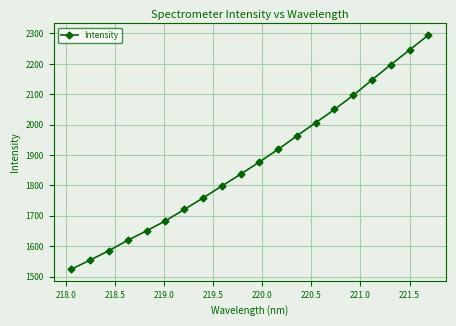

How many lines are shown in the chart?

1